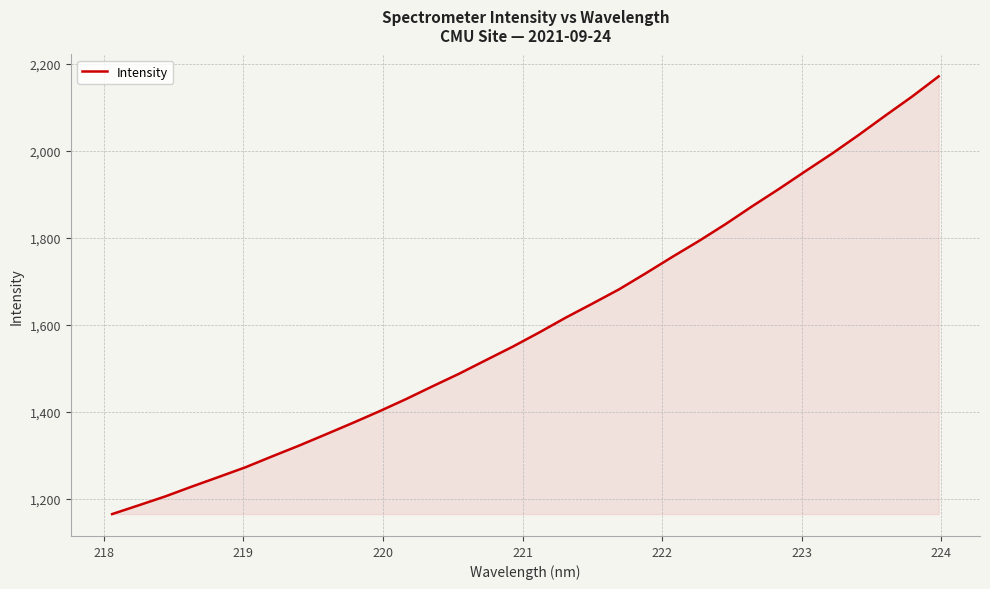

What is the smallest value displayed?

1165.0